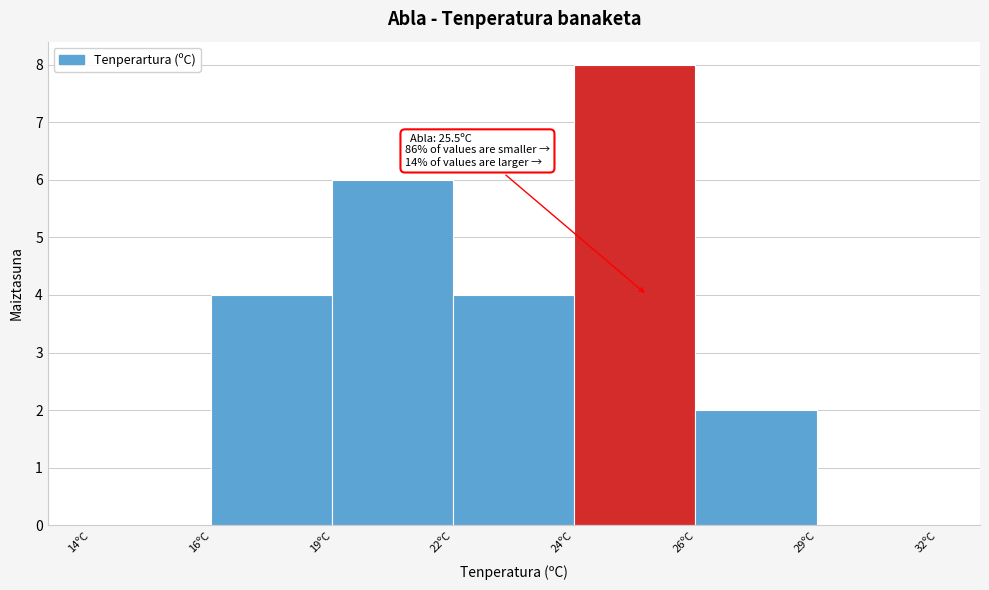

Reading left to right, list all the values displayed in this chart.

14ºC=0	16ºC=4	19ºC=6	22ºC=4	24ºC=8	26ºC=2	29ºC=0